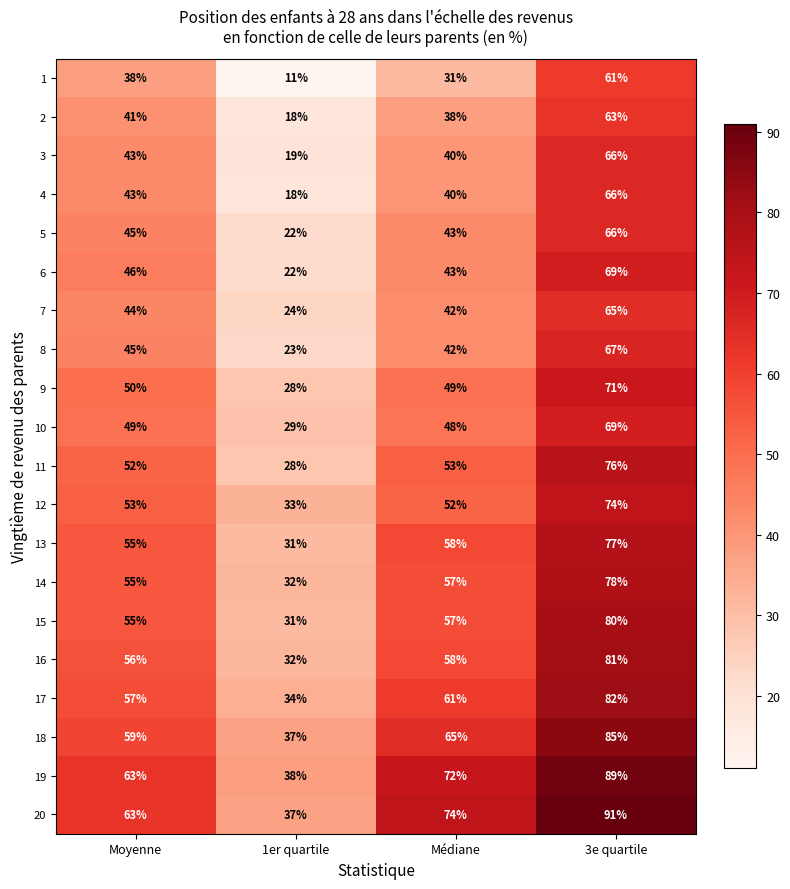

Count the number of categories in the chart.

4